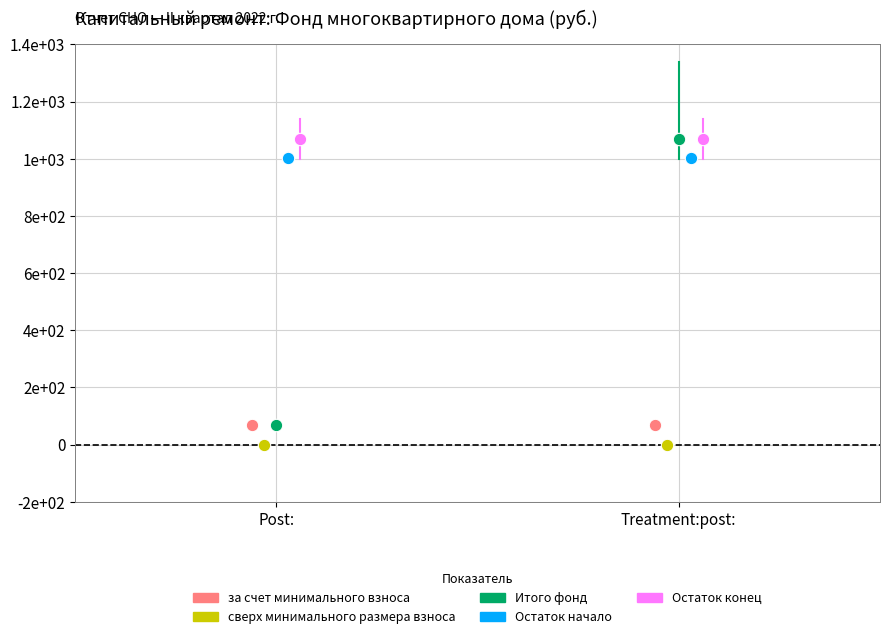

What are all the series names shown in the legend?

за счет минимального взноса, сверх минимального размера взноса, Итого фонд, Остаток начало, Остаток конец